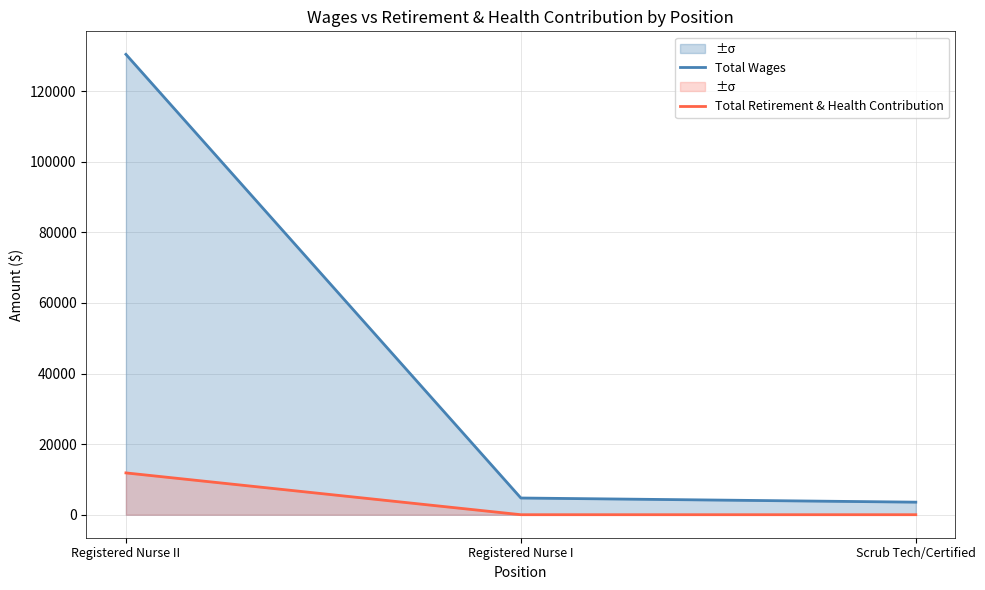

The value of Total Wages at Scrub Tech/Certified is 3554. True or false?

True